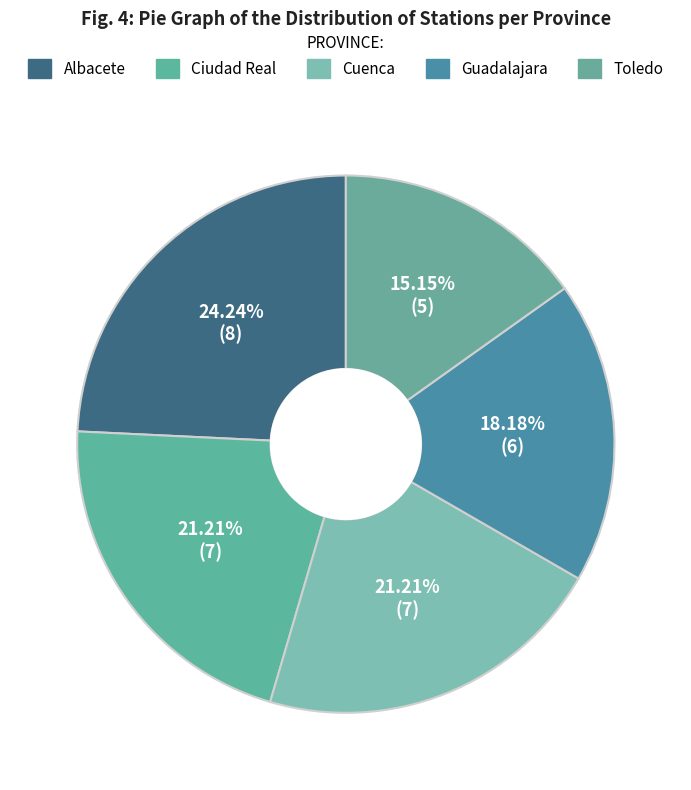

What percentage is the Cuenca slice, to the nearest percent?

21%